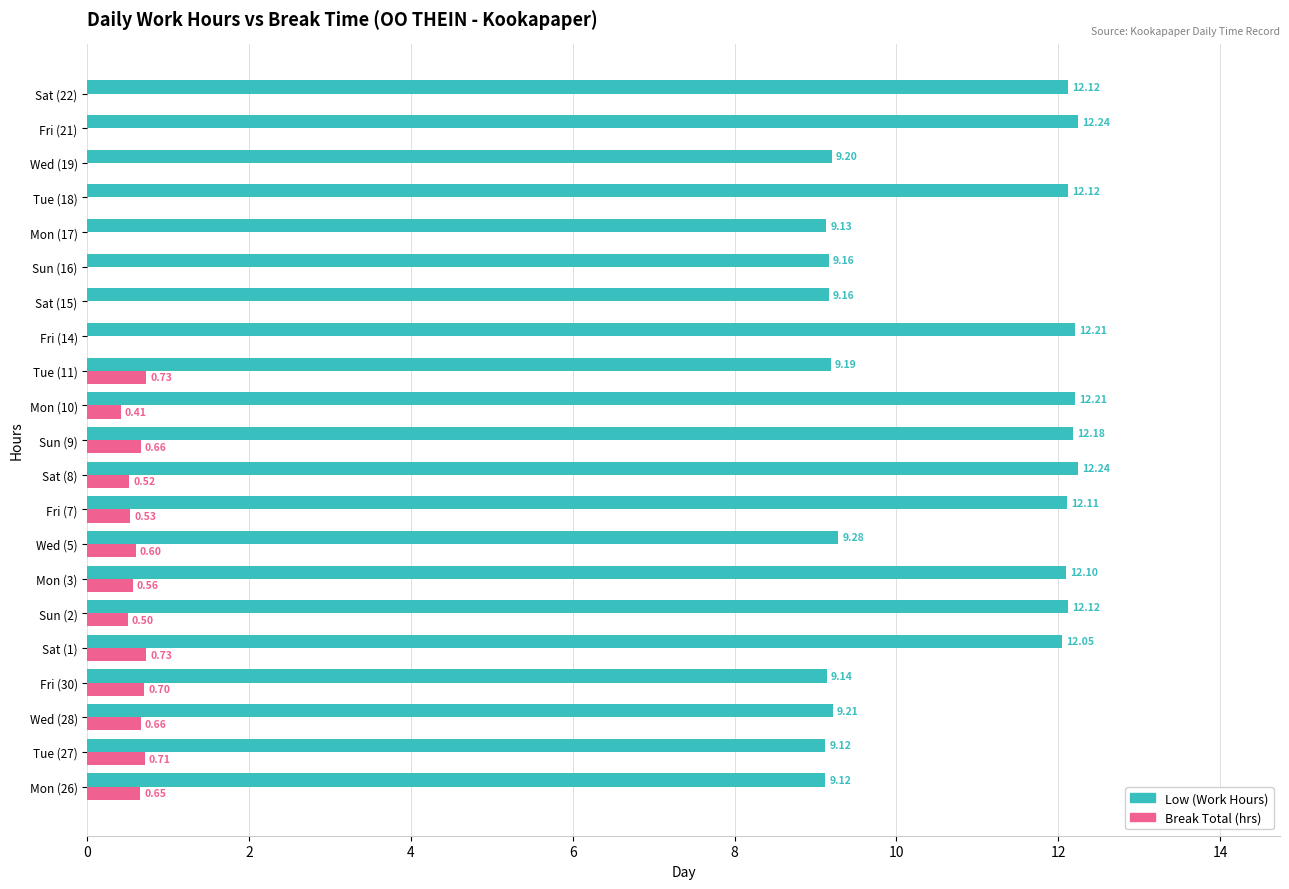

Which series has the largest total across all categories?

Low (Work Hours)